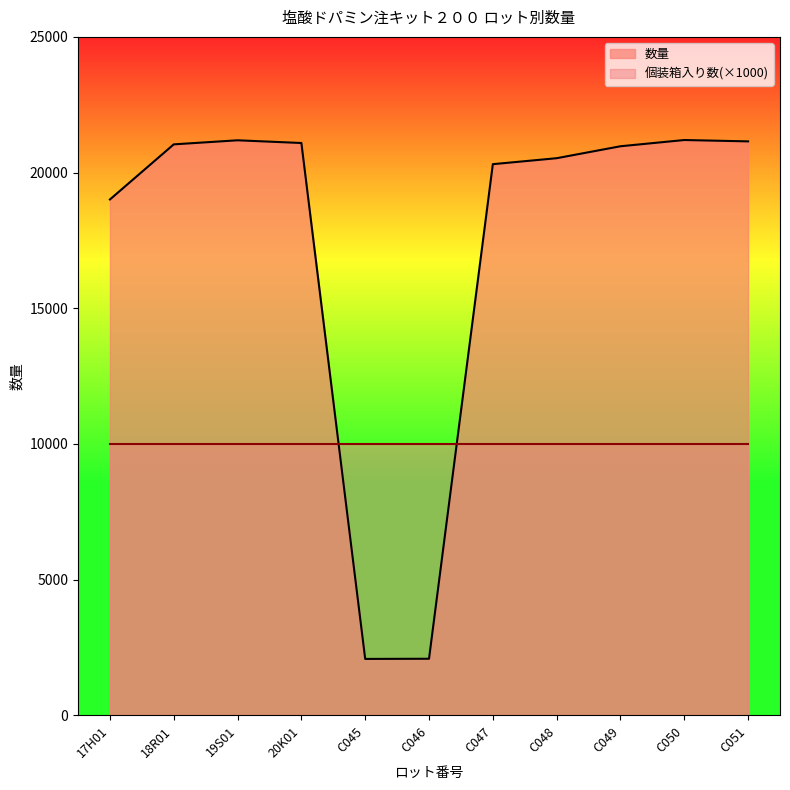

What is the label of the 9th point from the right?

19S01